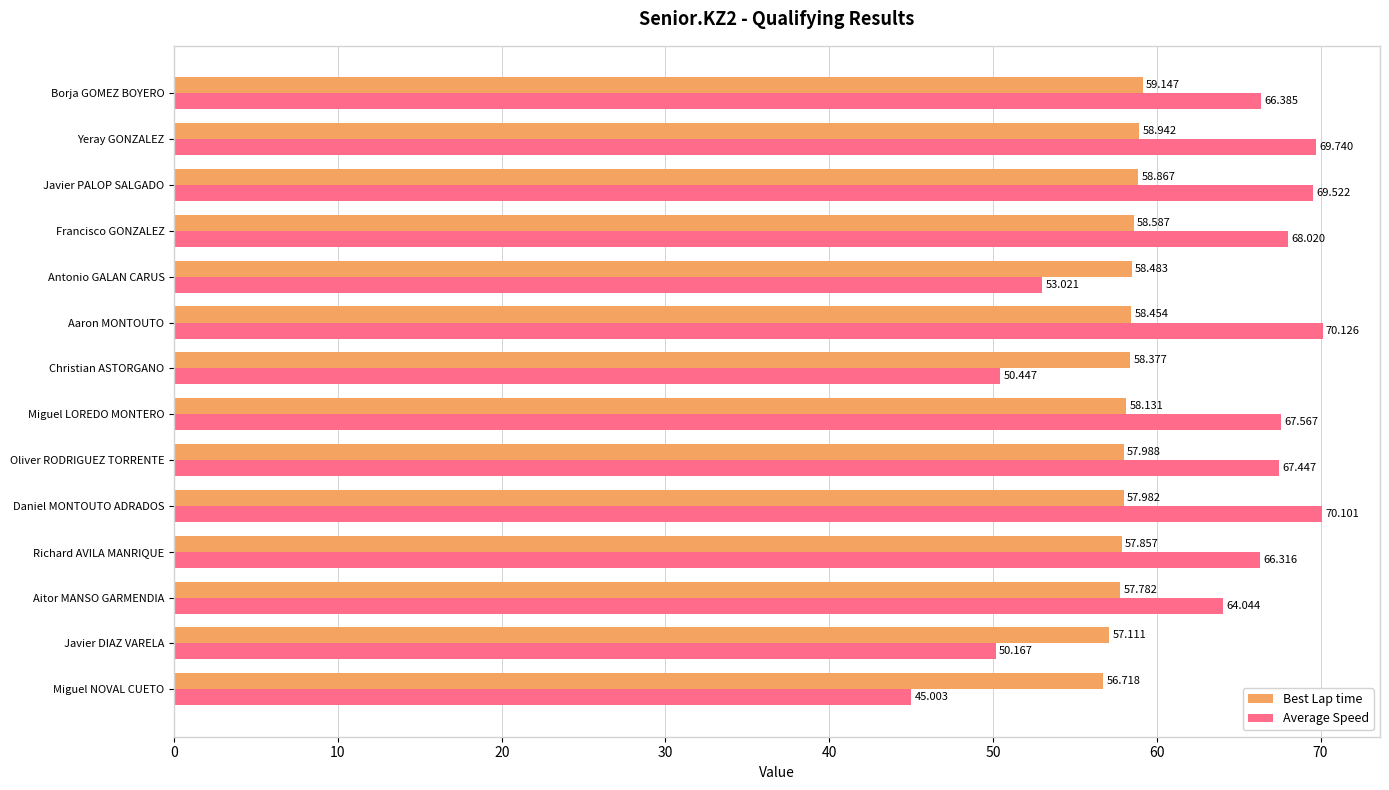

At which label is Best Lap time closest to 57?

Javier DIAZ VARELA